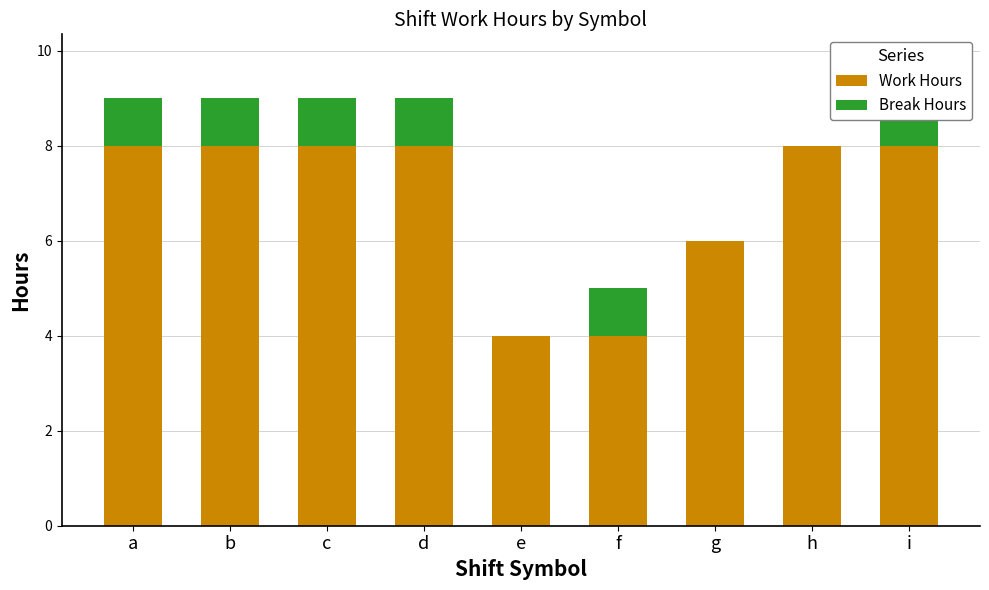

What is the total value across all series at b?

9.0